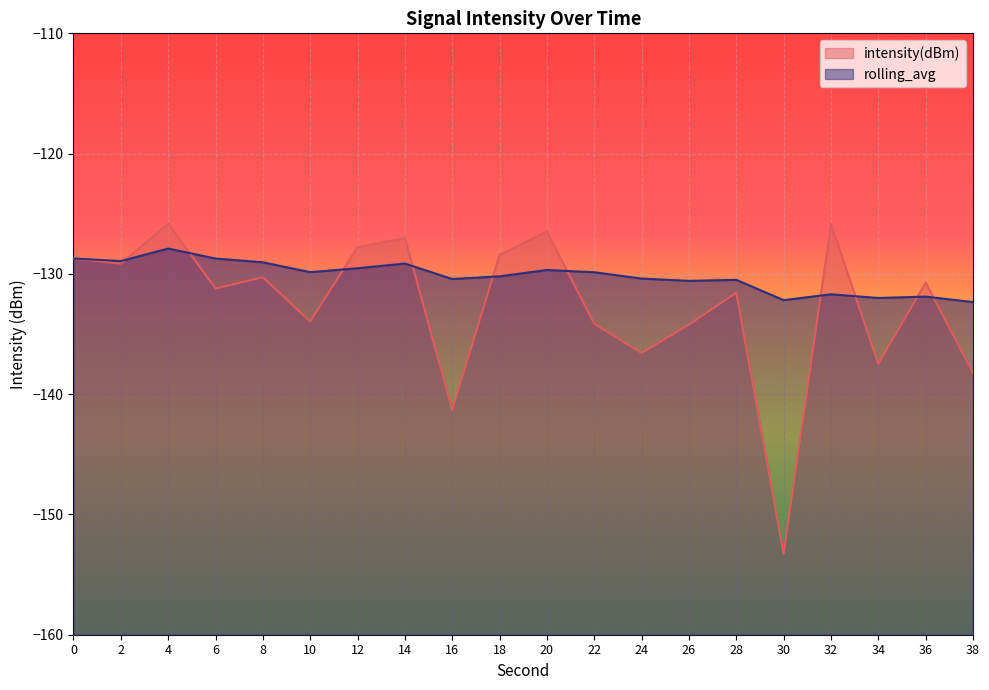

What is the difference between the highest and lowest values at 12?

1.8